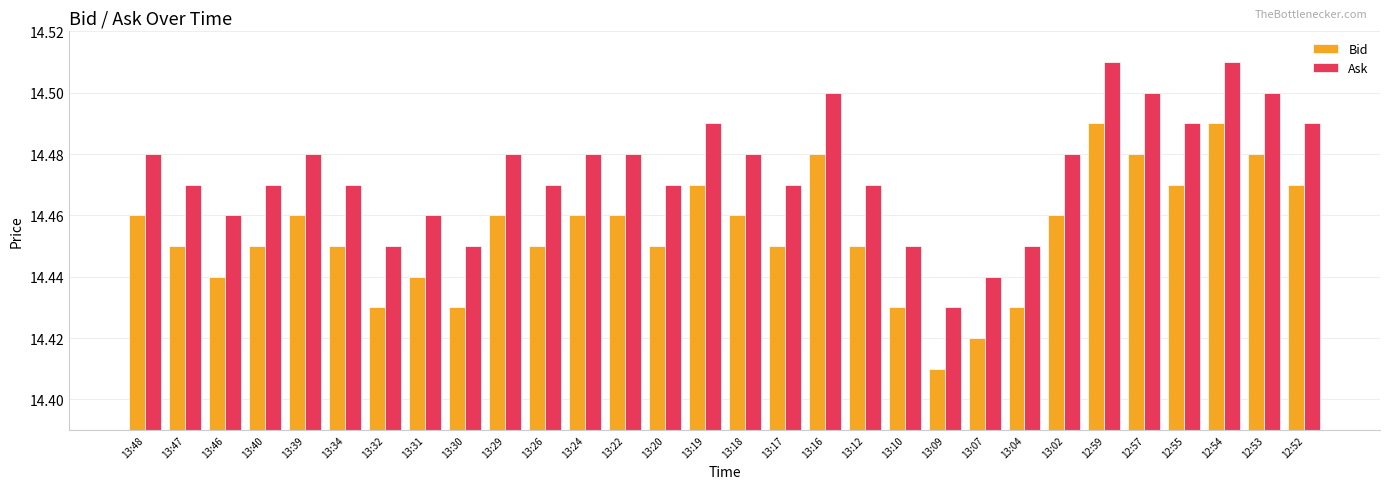

True or false: Bid has a value of 8.5 at 13:26.

False